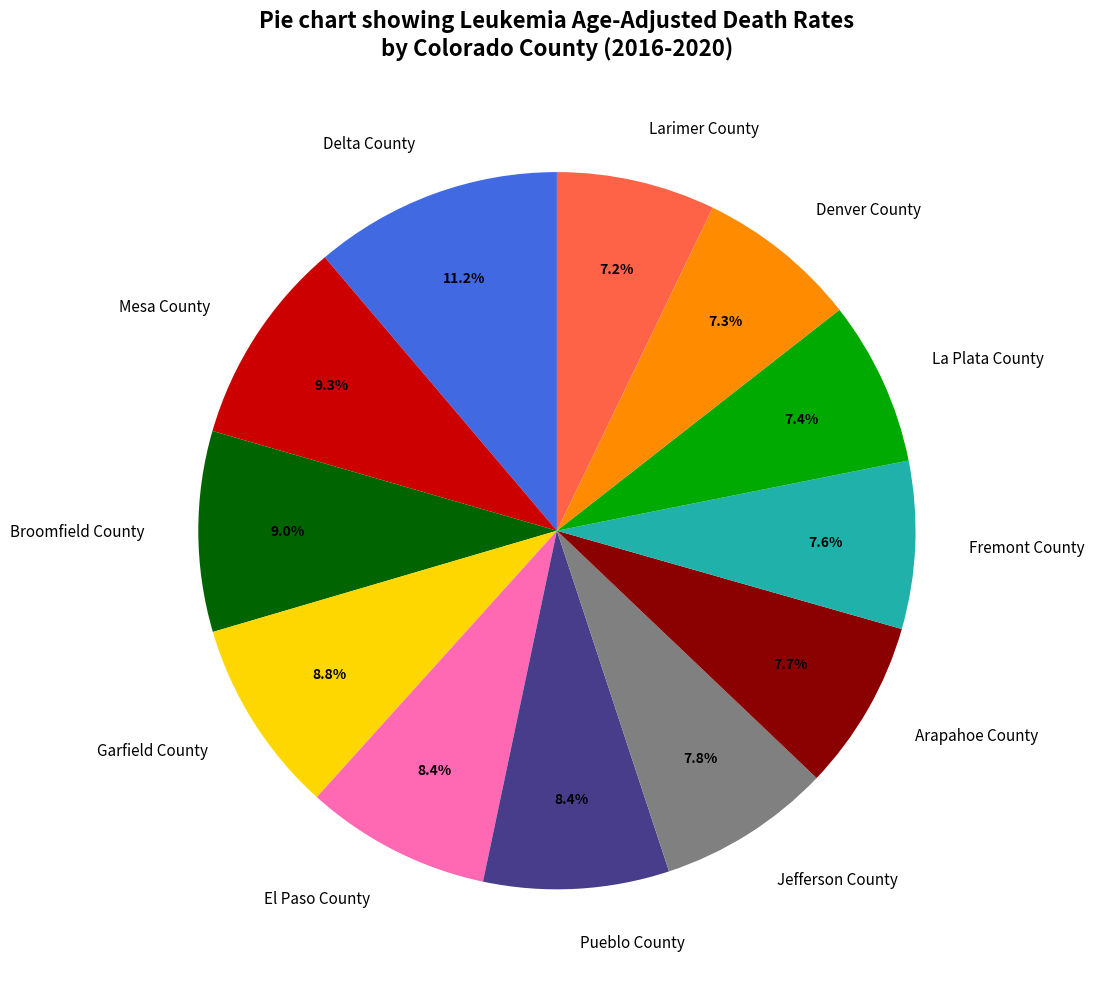

How many slices are in this pie chart?

12